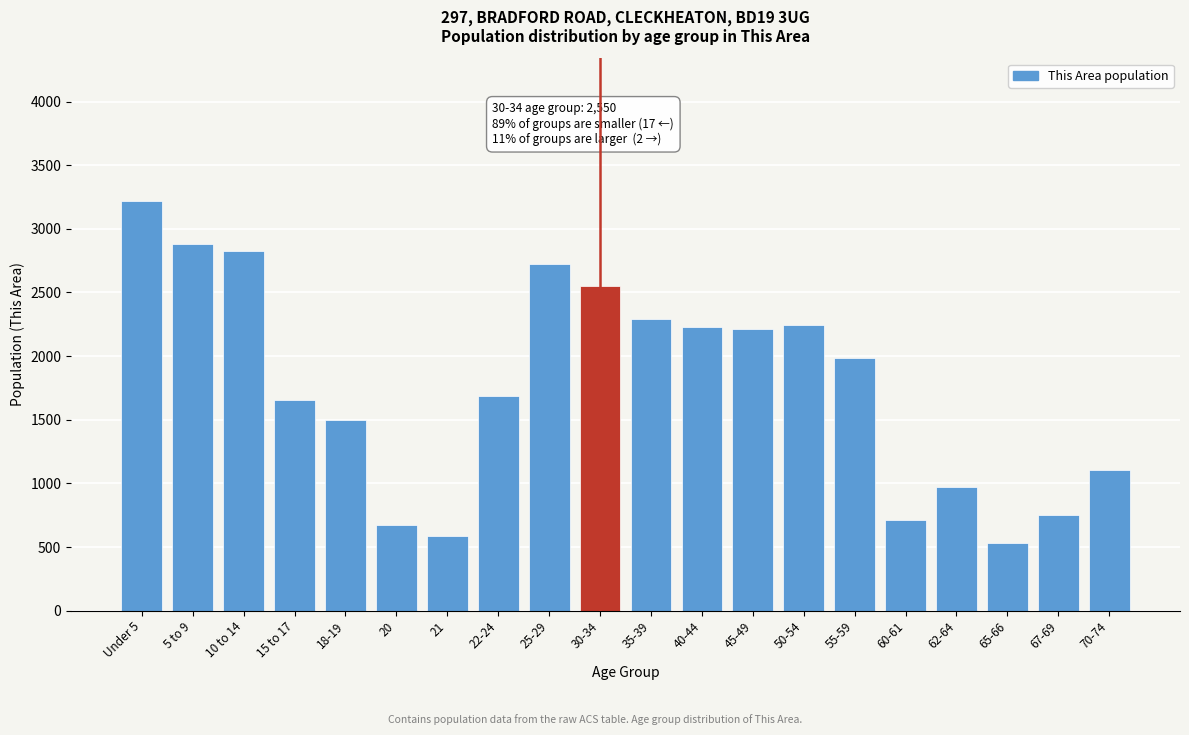

Is it true that the value at 70-74 is 1107?

True